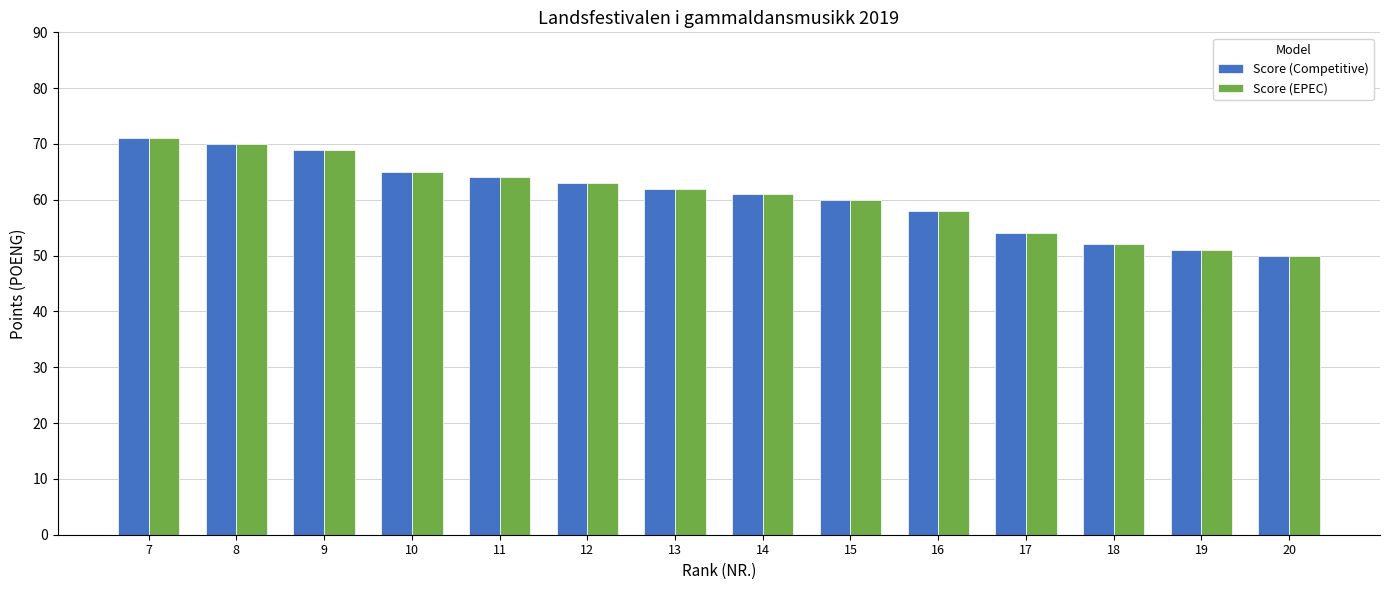

Rank the categories by Score (EPEC) value from lowest to highest.

20, 19, 18, 17, 16, 15, 14, 13, 12, 11, 10, 9, 8, 7